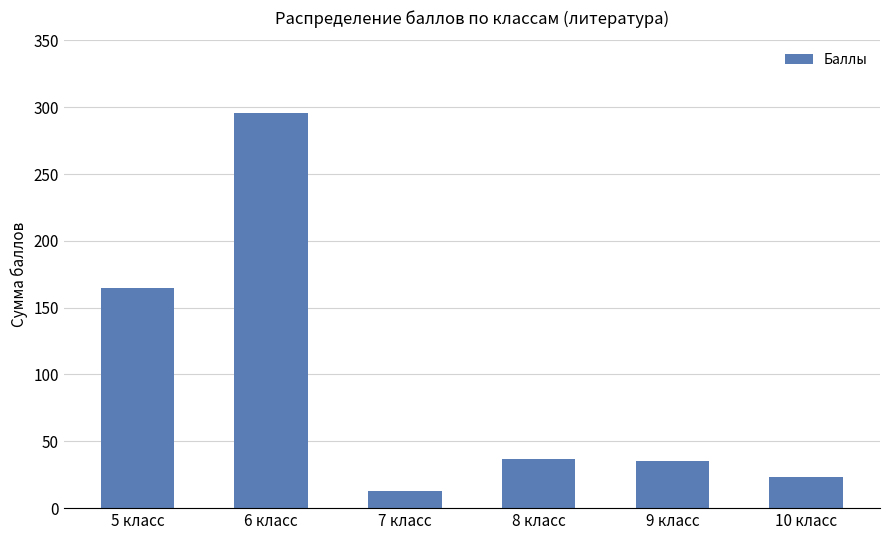

What position from the left is 9 класс?

5